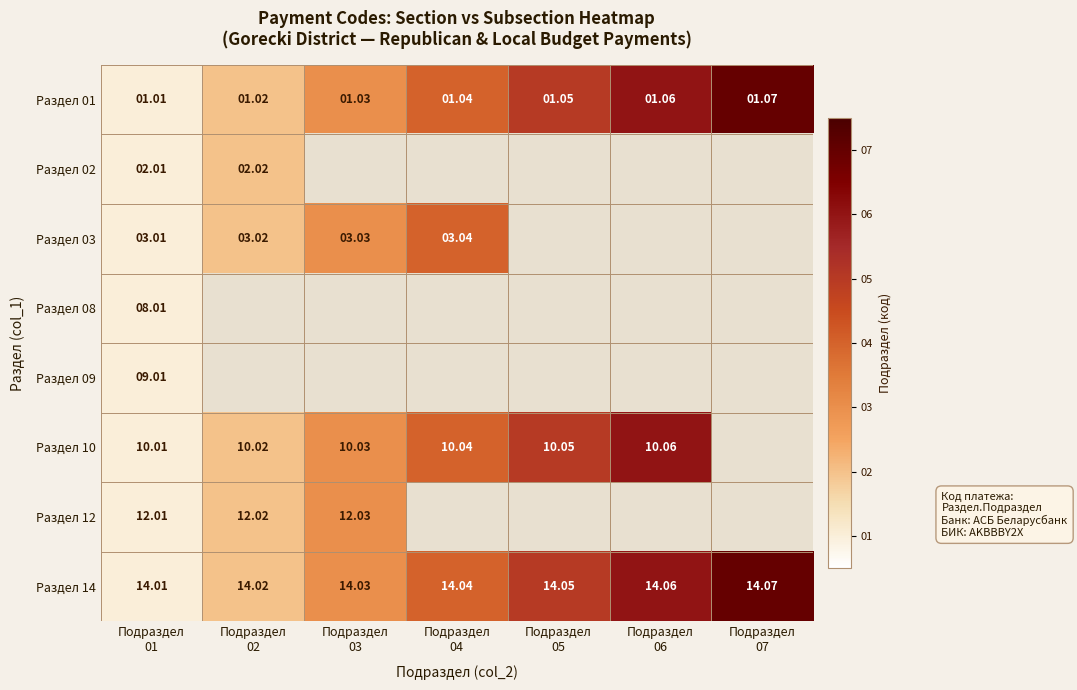

What is the average value of the Раздел 14 series?

4.0